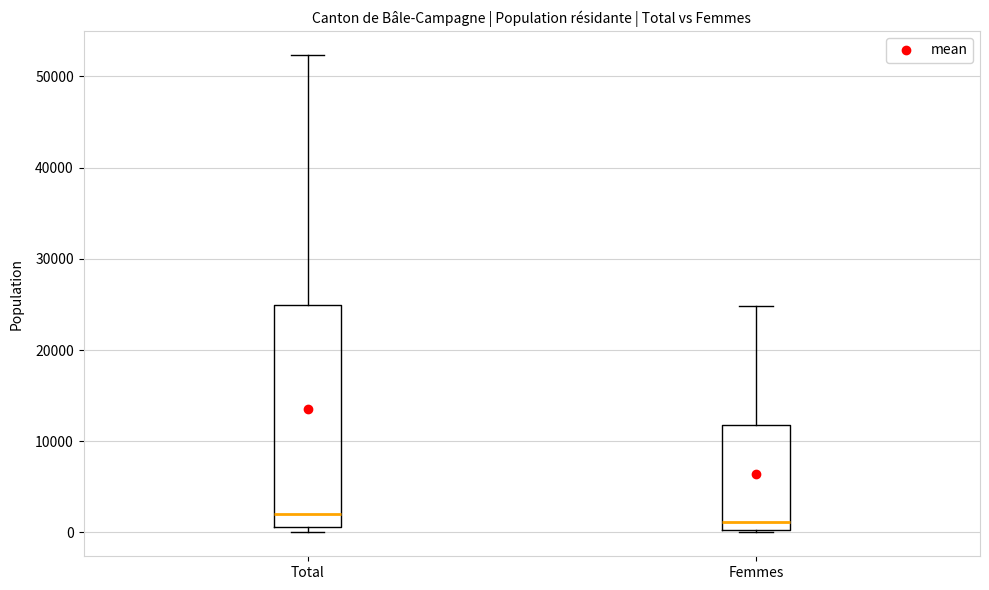

Where is the upper edge of the box for Femmes on the y-axis? The values are not printed on the chart, so give them approximately, as read against the axis.

12000